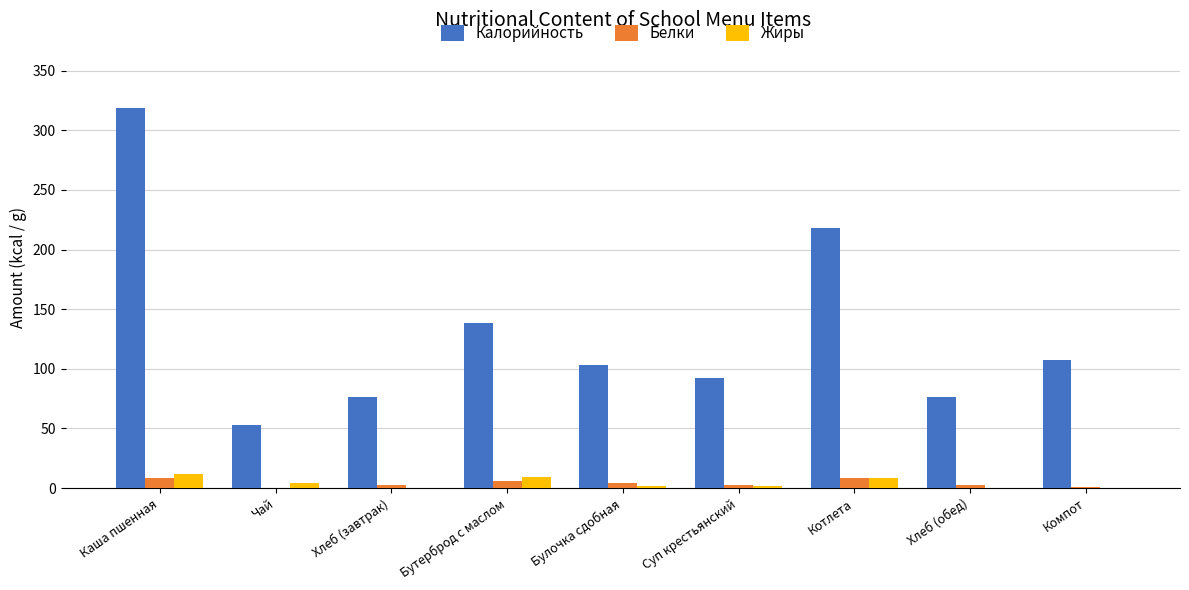

What is the maximum value shown in the chart?

318.6